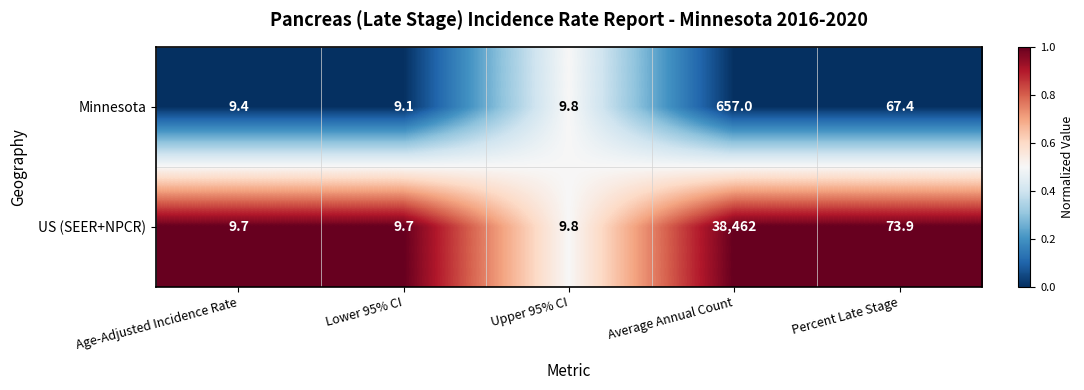

How many data points does each series have?

5